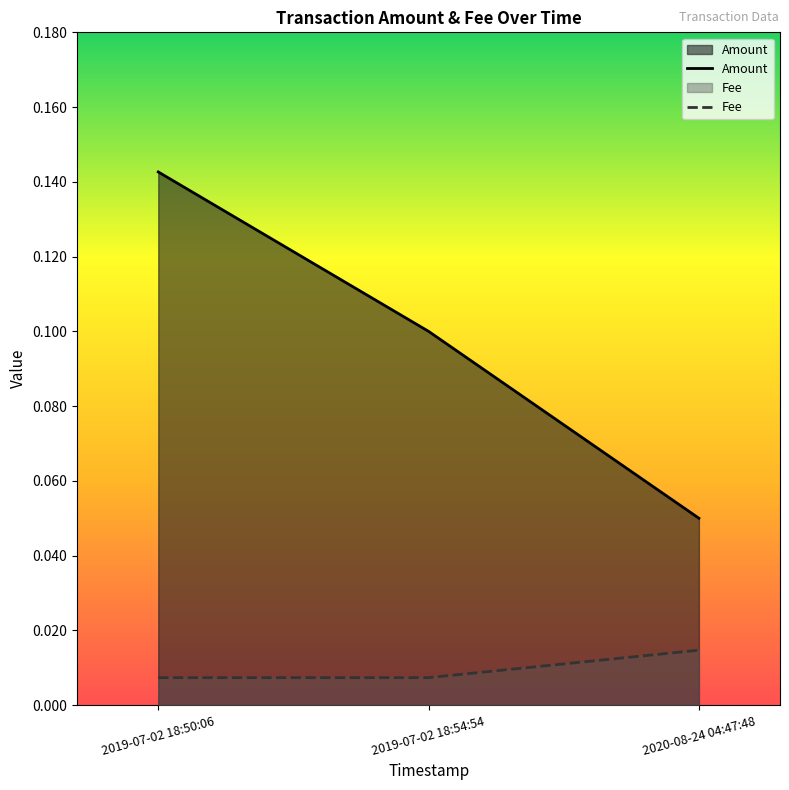

What is the total value across all series at 2020-08-24 04:47:48?

0.1